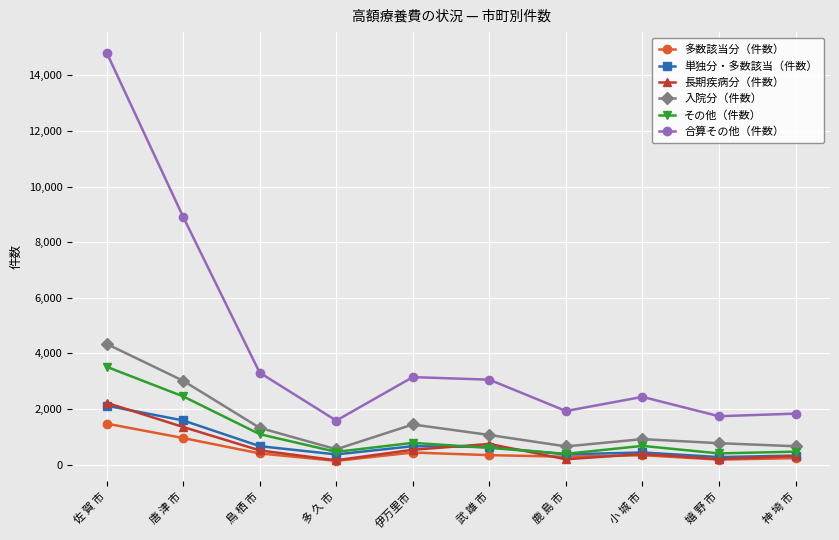

What is the difference between the highest and lowest values at 佐 賀 市?

13349